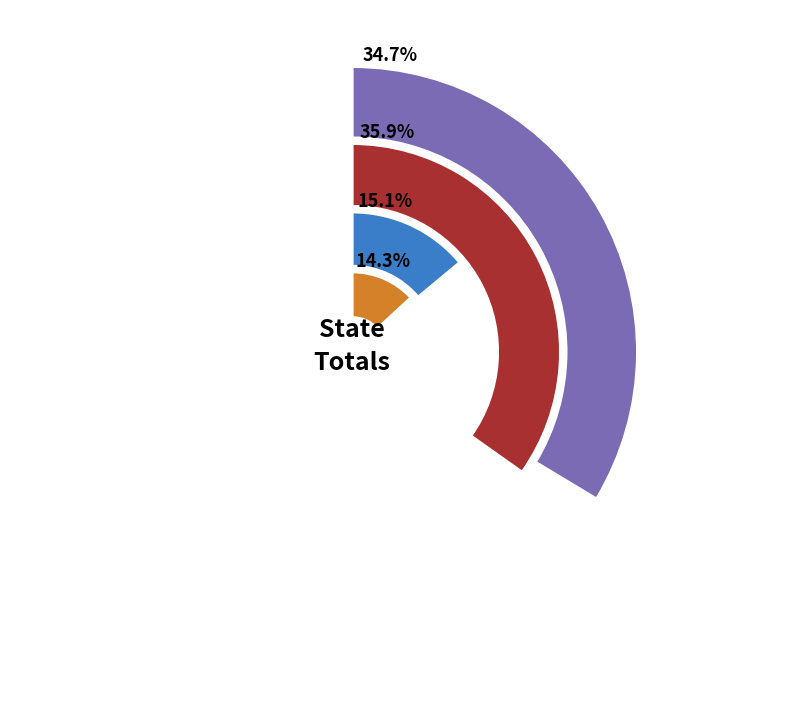

What is the ratio of the value at NC to the value at NY?

1.0